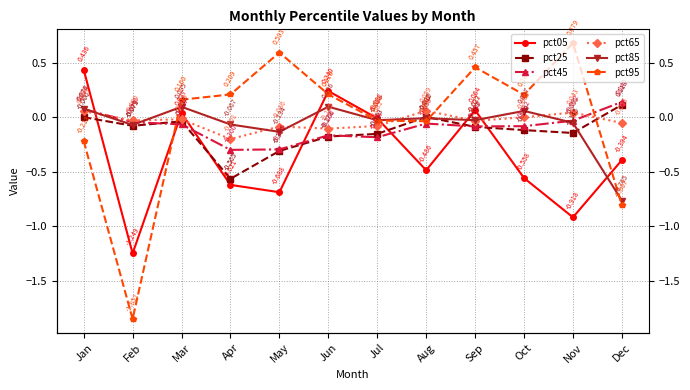

Reading left to right, extract all data points from this chart.

pct05: Jan=0.4	Feb=-1.2	Mar=0.0	Apr=-0.6	May=-0.7	Jun=0.2	Jul=-0.0	Aug=-0.5	Sep=0.1	Oct=-0.6	Nov=-0.9	Dec=-0.4
pct25: Jan=-0.0	Feb=-0.1	Mar=-0.0	Apr=-0.6	May=-0.3	Jun=-0.2	Jul=-0.2	Aug=0.0	Sep=-0.1	Oct=-0.1	Nov=-0.1	Dec=0.1
pct45: Jan=0.1	Feb=-0.0	Mar=-0.1	Apr=-0.3	May=-0.3	Jun=-0.2	Jul=-0.2	Aug=-0.1	Sep=-0.1	Oct=-0.1	Nov=-0.0	Dec=0.1
pct65: Jan=0.1	Feb=-0.0	Mar=-0.0	Apr=-0.2	May=-0.1	Jun=-0.1	Jul=-0.1	Aug=0.1	Sep=-0.0	Oct=-0.0	Nov=0.0	Dec=-0.1
pct85: Jan=0.1	Feb=-0.1	Mar=0.1	Apr=-0.1	May=-0.1	Jun=0.1	Jul=-0.0	Aug=-0.0	Sep=-0.0	Oct=0.1	Nov=-0.1	Dec=-0.8
pct95: Jan=-0.2	Feb=-1.9	Mar=0.2	Apr=0.2	May=0.6	Jun=0.2	Jul=-0.0	Aug=-0.0	Sep=0.5	Oct=0.2	Nov=0.7	Dec=-0.8